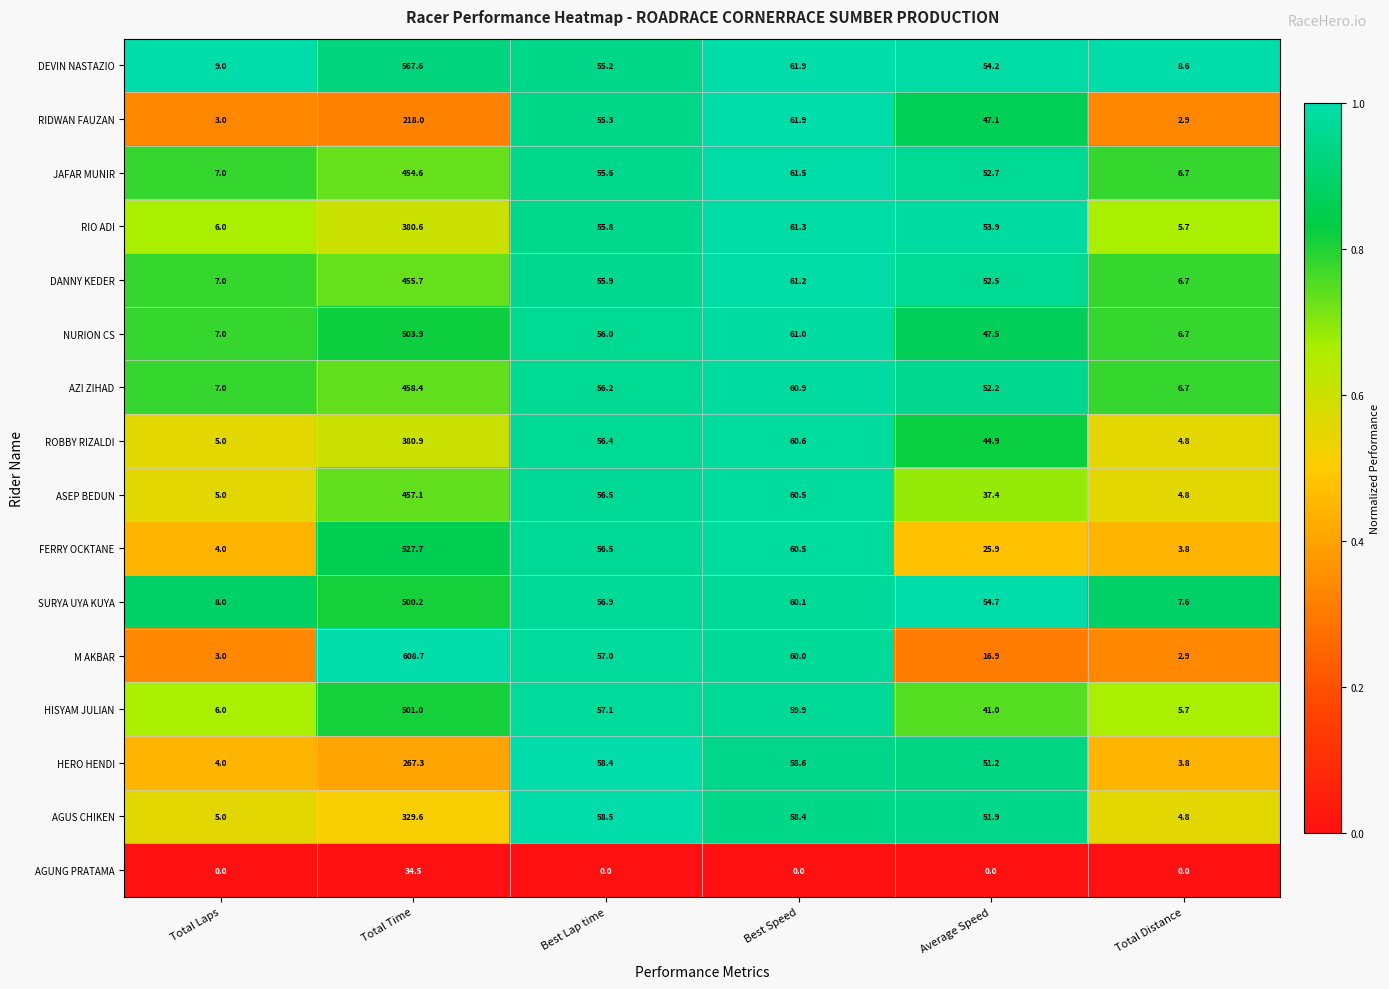

True or false: HERO HENDI has a value of 4.0 at Total Laps.

True